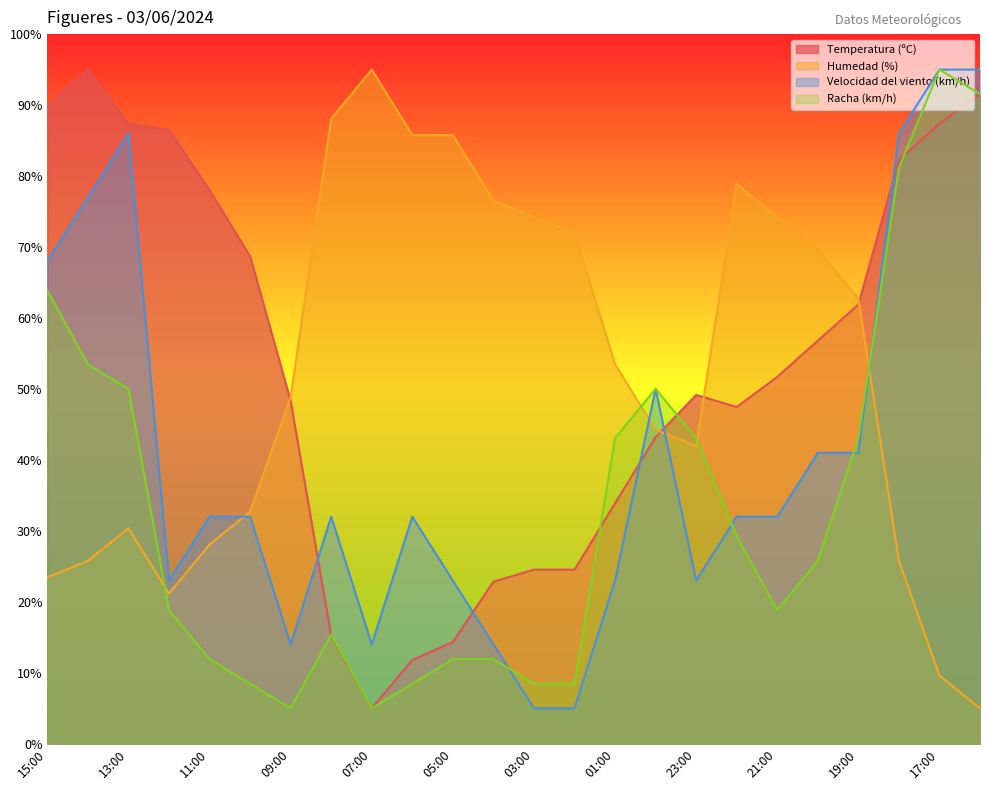

What is the highest value of the Racha (km/h) series?

95.0